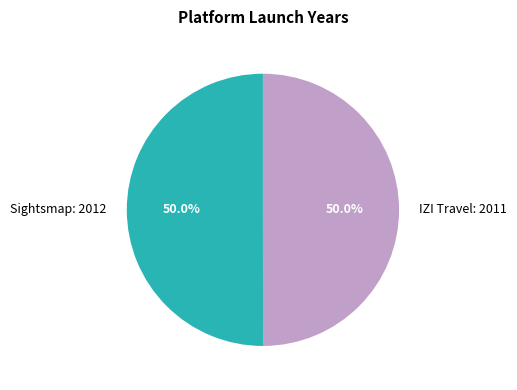

What is the total percentage of IZI Travel: 2011 and Sightsmap: 2012?

100.0%